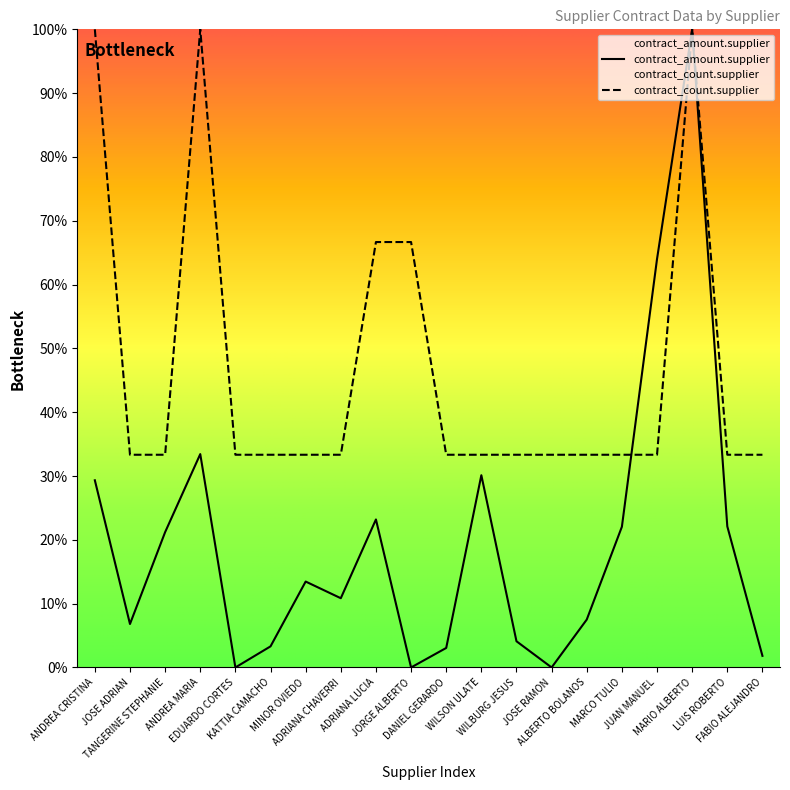

Where do contract_amount.supplier and contract_count.supplier first cross each other?

MARCO TULIO and JUAN MANUEL